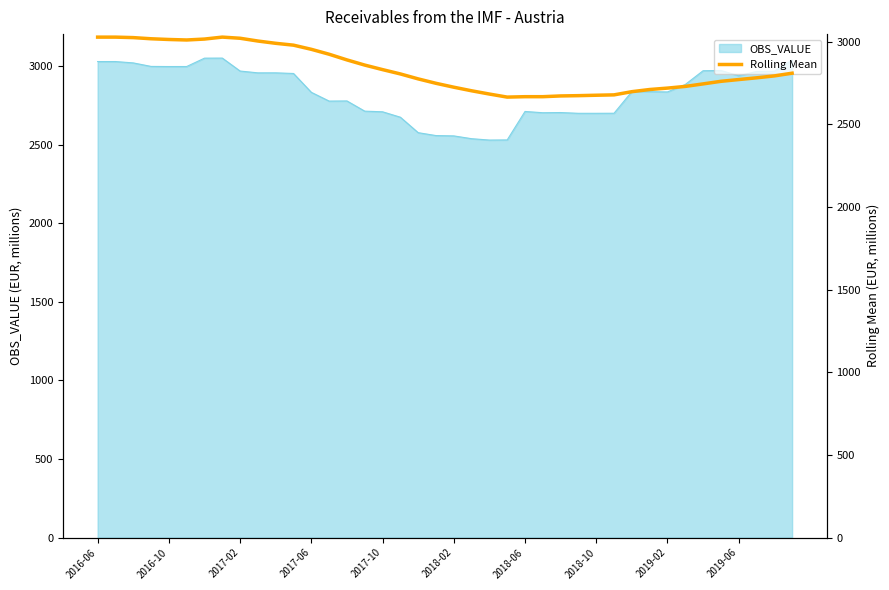

How many interior local valleys (lower than both neighbors) does the data have?

2